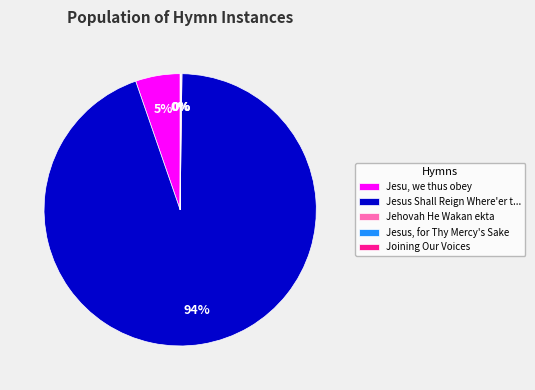

Which slice represents more than half of the pie?

Jesus Shall Reign Where'er t...